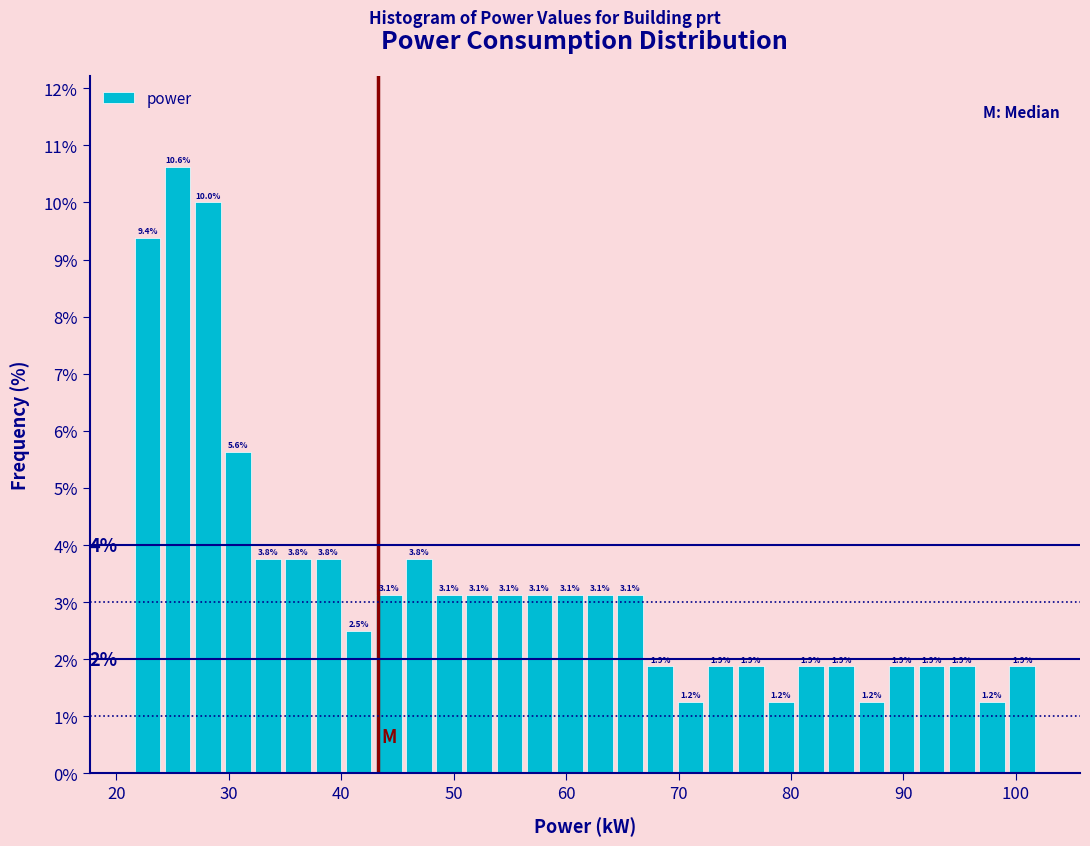

Read against the x-axis, roughly where is the centre of the tallest bar?

25